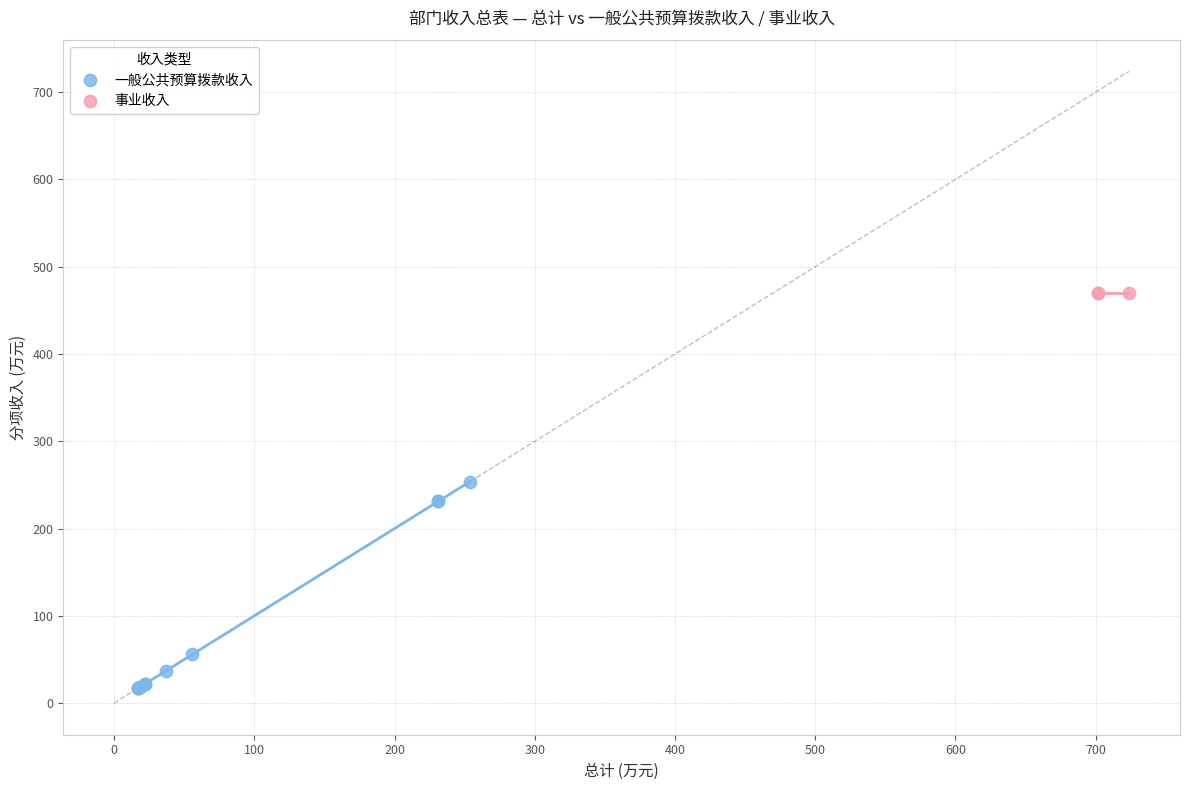

Which series reaches the maximum Y coordinate?

事业收入